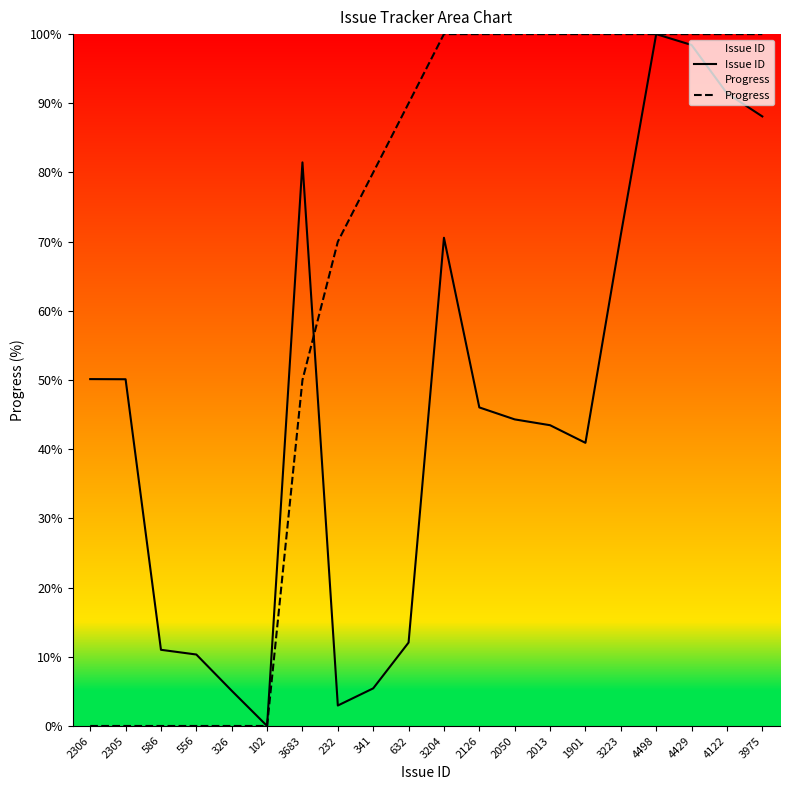

Reading left to right, extract all data points from this chart.

Issue ID: 50.1	50.1	11.0	10.3	5.1	0.0	81.5	3.0	5.4	12.1	70.6	46.0	44.3	43.5	40.9	71.0	100.0	98.4	91.4	88.1
Progress: 0.0	0.0	0.0	0.0	0.0	0.0	50.0	70.0	80.0	90.0	100.0	100.0	100.0	100.0	100.0	100.0	100.0	100.0	100.0	100.0